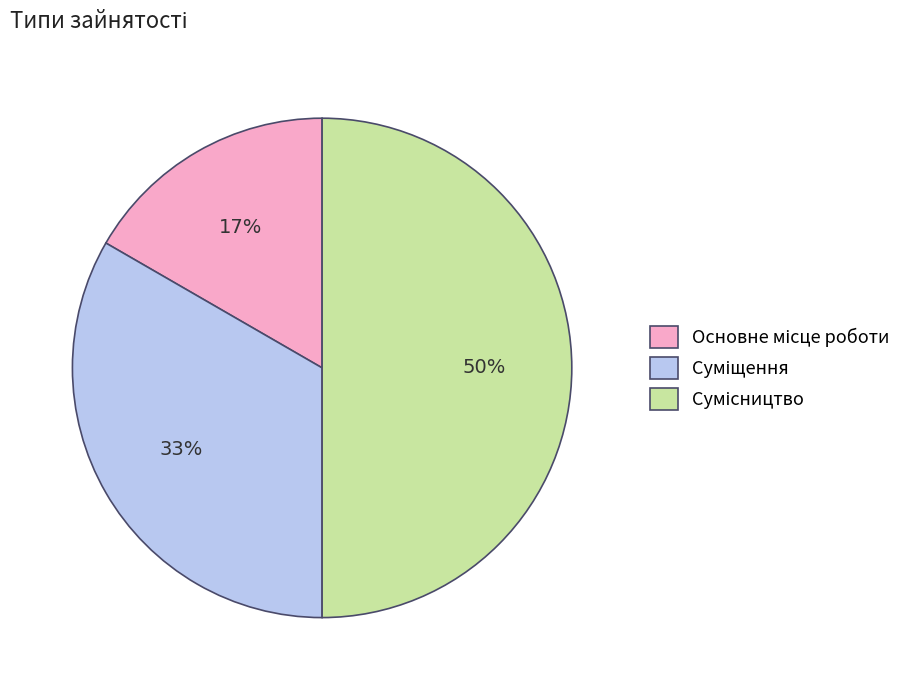

To the nearest percent, what is the average slice percentage?

33%